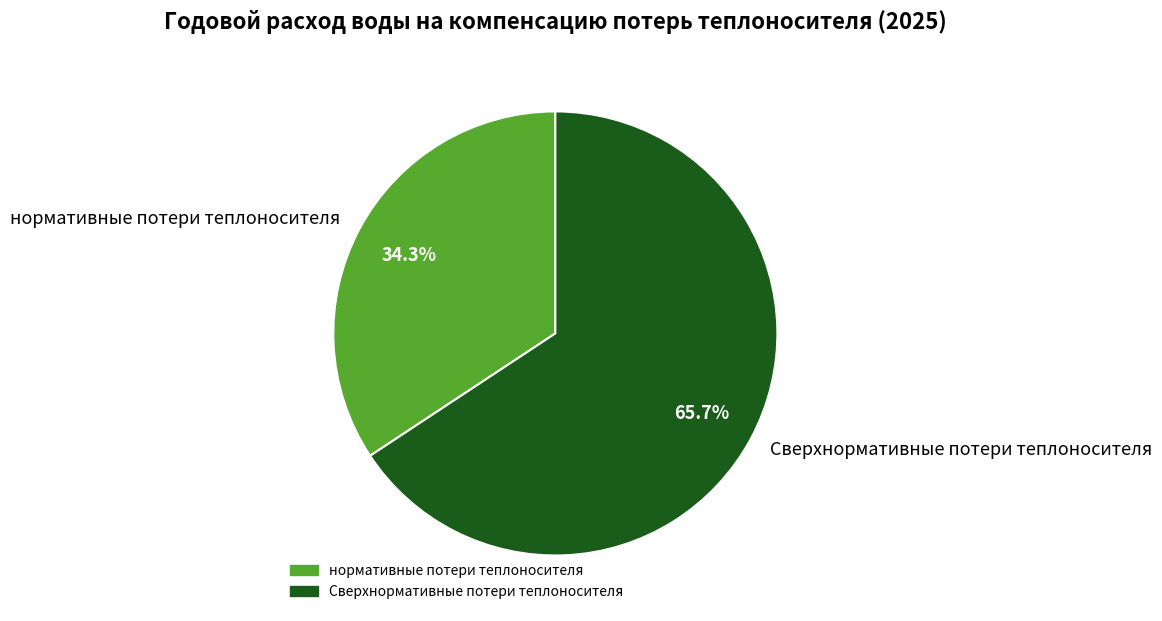

Approximately how many times larger is the value at нормативные потери теплоносителя compared to Сверхнормативные потери теплоносителя?

0.5